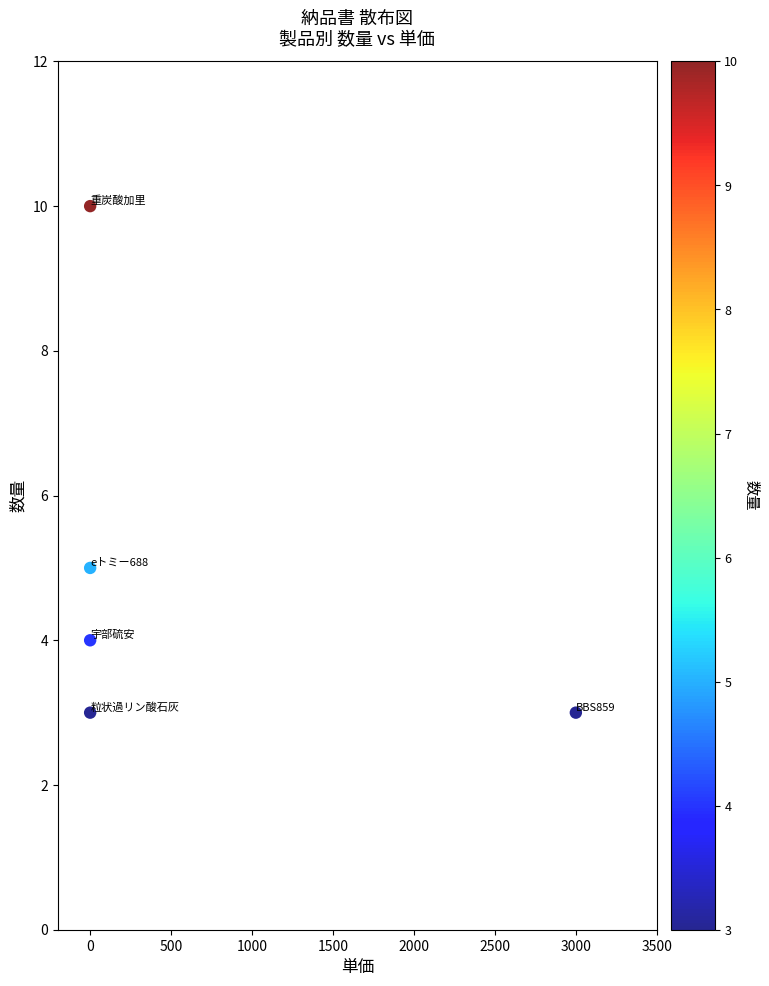

What is the average Y value?

5